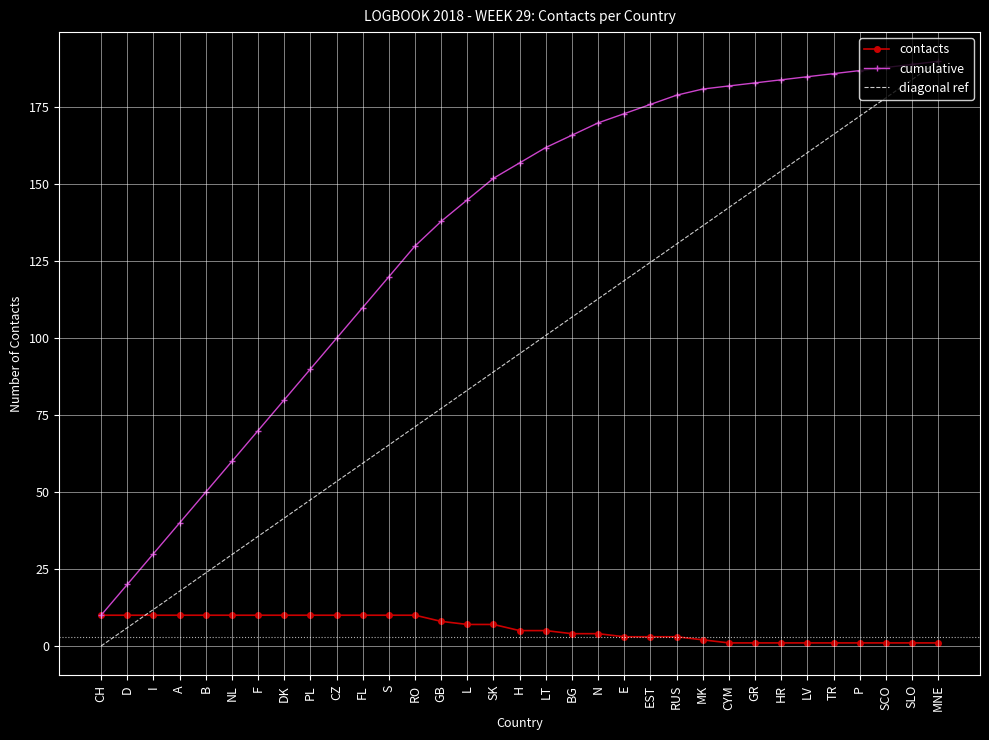

True or false: diagonal ref has more than 2 points higher than both neighbors.

False